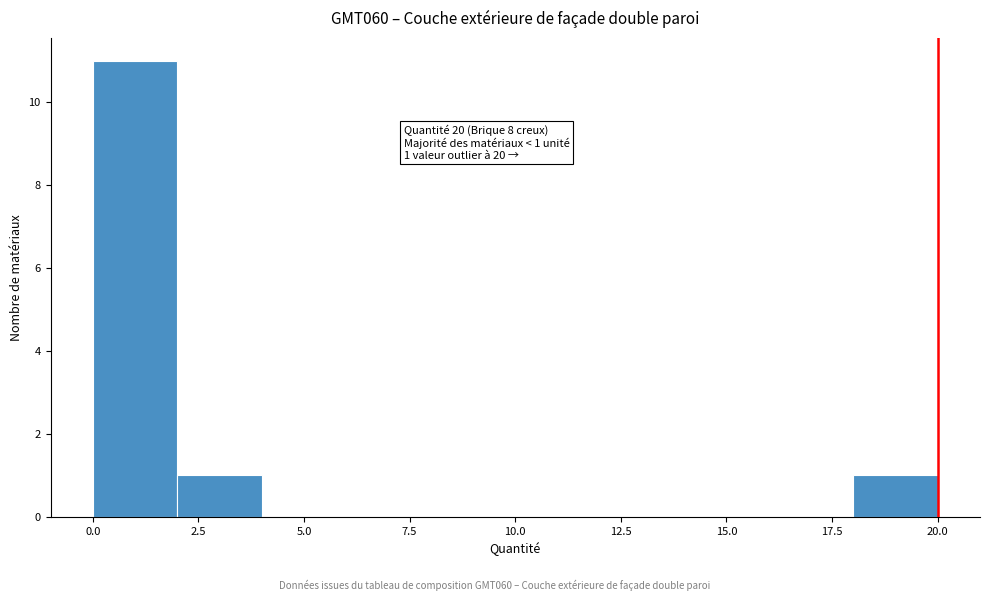

Around what value on the x-axis is the tallest bar? Give the approximate position of its centre, as read against the axis.

1.0